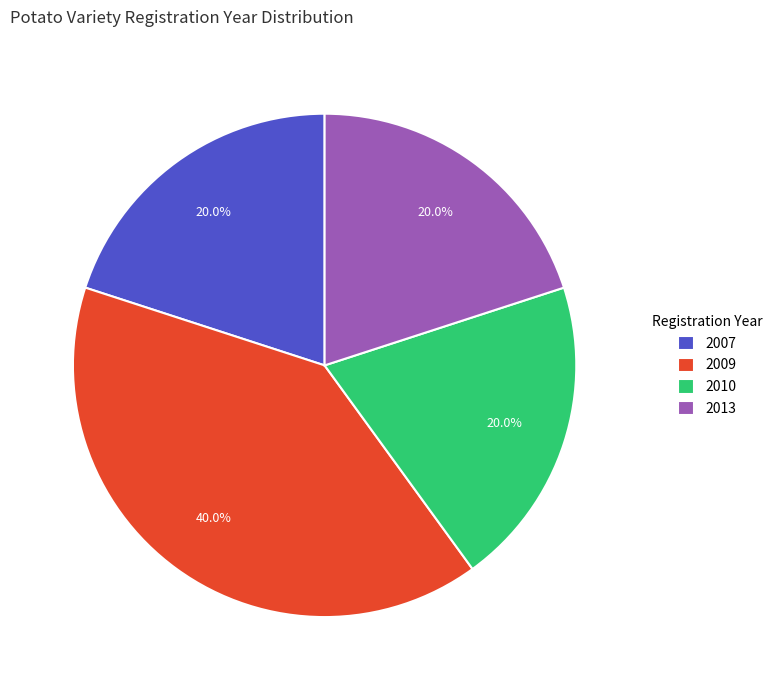

Combined, what portion of the pie is 2010 and 2009?

60.0%